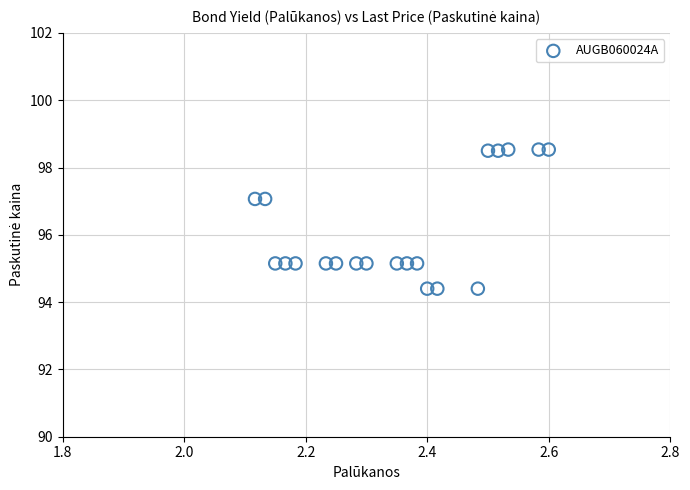

What is the range of Y values (max minus min)?

4.1